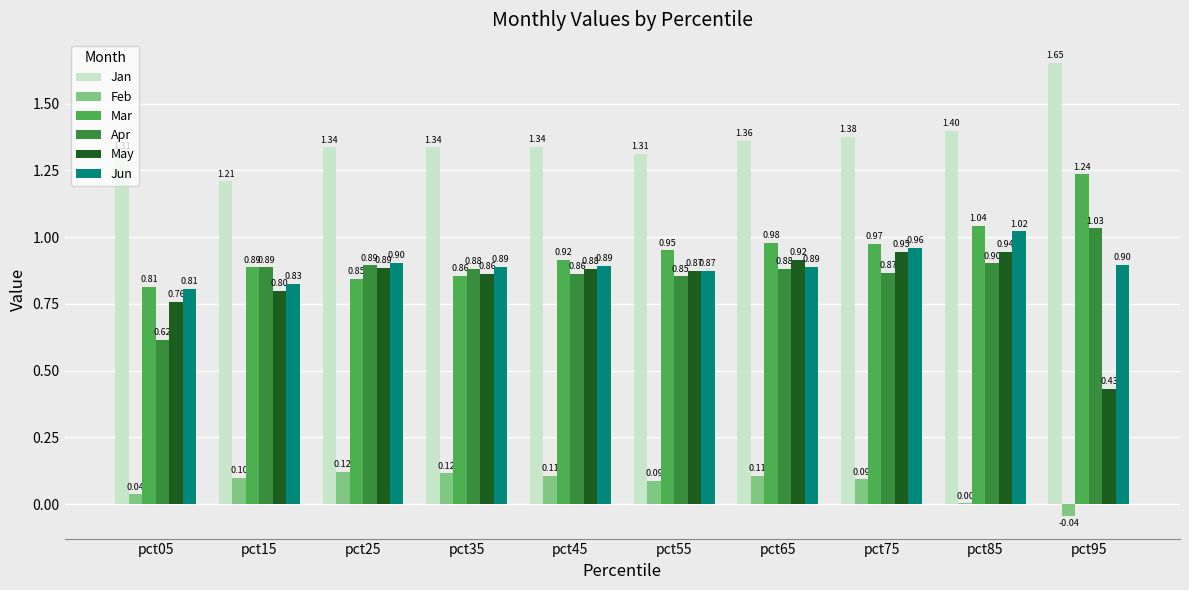

What is the sum of all Jan values?

13.6